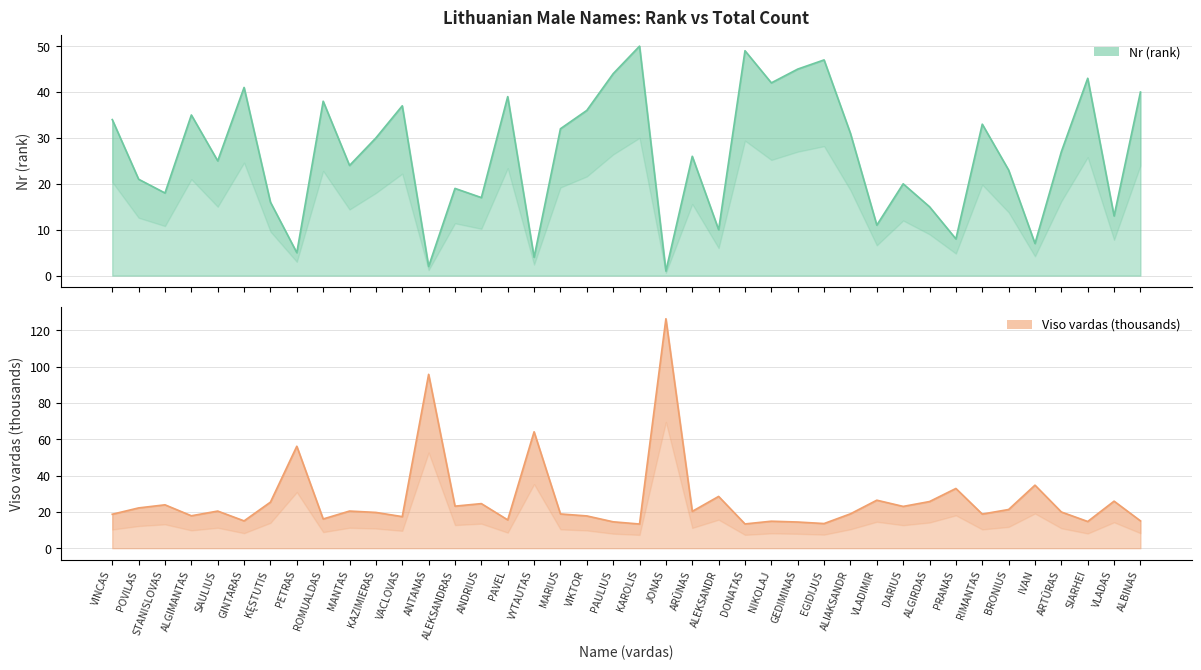

Where is the first local maximum for Viso vardas (thousands)?

STANISLOVAS